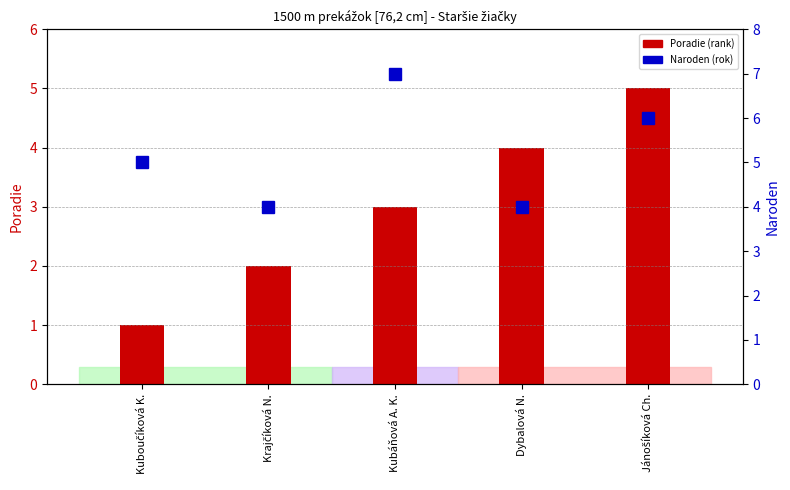

How many categories are shown in the chart?

5